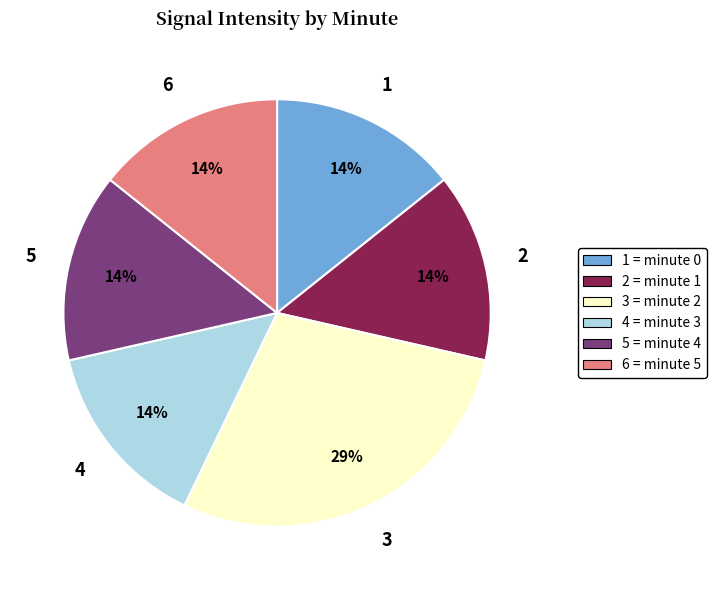

To the nearest percent, what is the average slice percentage?

17%